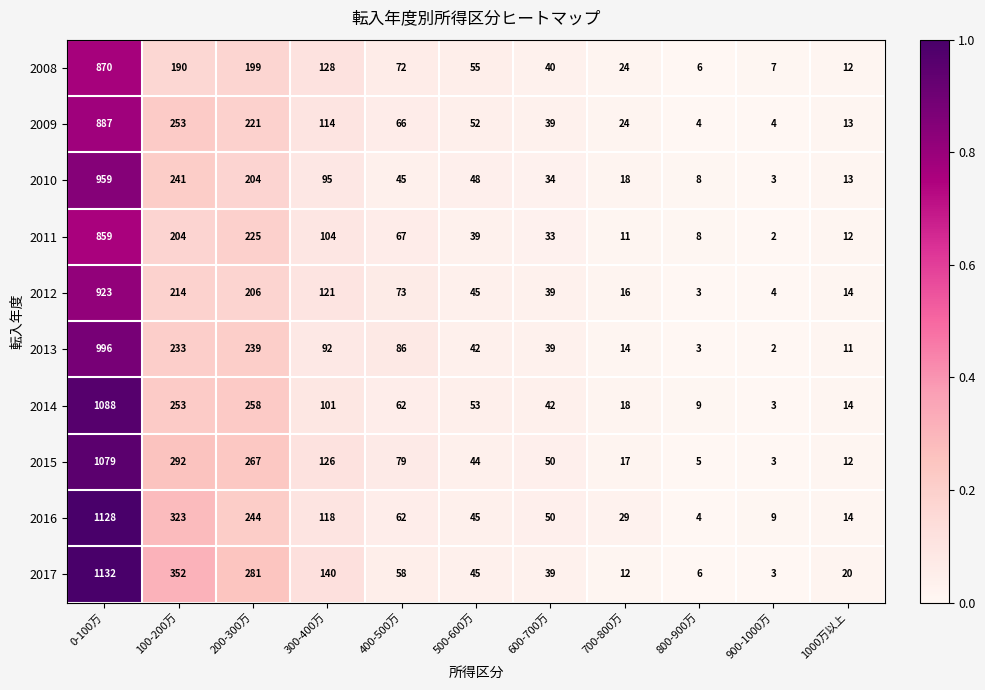

Rank the series by their maximum value, from highest to lowest.

2017, 2016, 2014, 2015, 2013, 2010, 2012, 2009, 2008, 2011